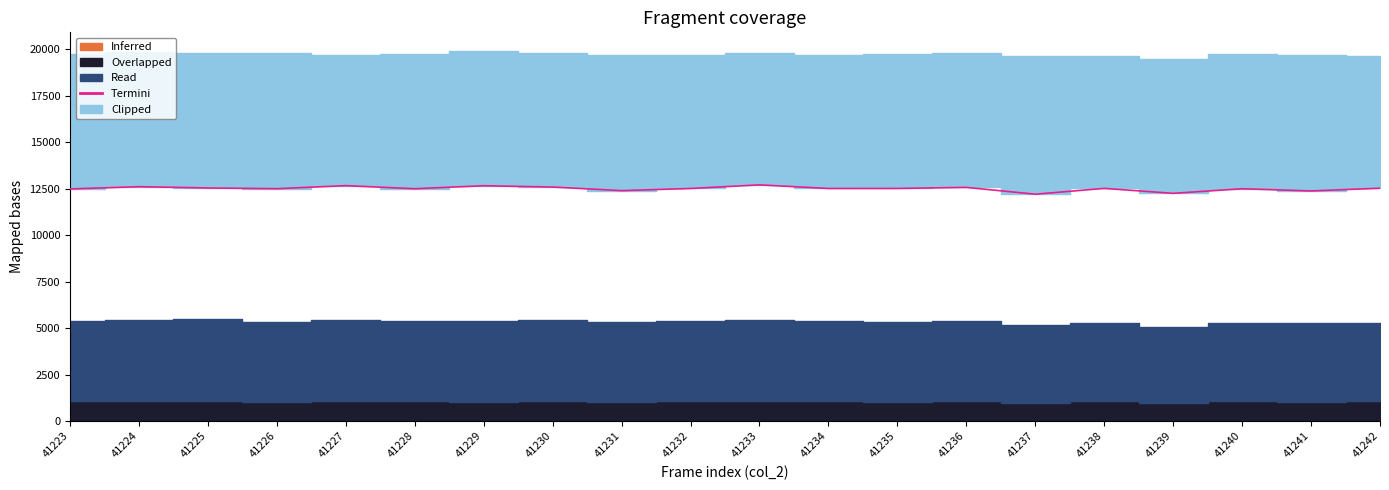

Reading right to left, extract all data points from this chart.

41242=12528	41241=12381	41240=12500	41239=12252	41238=12518	41237=12206	41236=12572	41235=12515	41234=12514	41233=12707	41232=12513	41231=12398	41230=12591	41229=12661	41228=12500	41227=12666	41226=12503	41225=12541	41224=12610	41223=12488